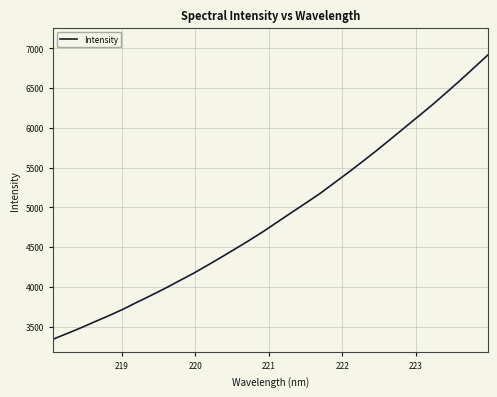

How many values are below 4815?

16